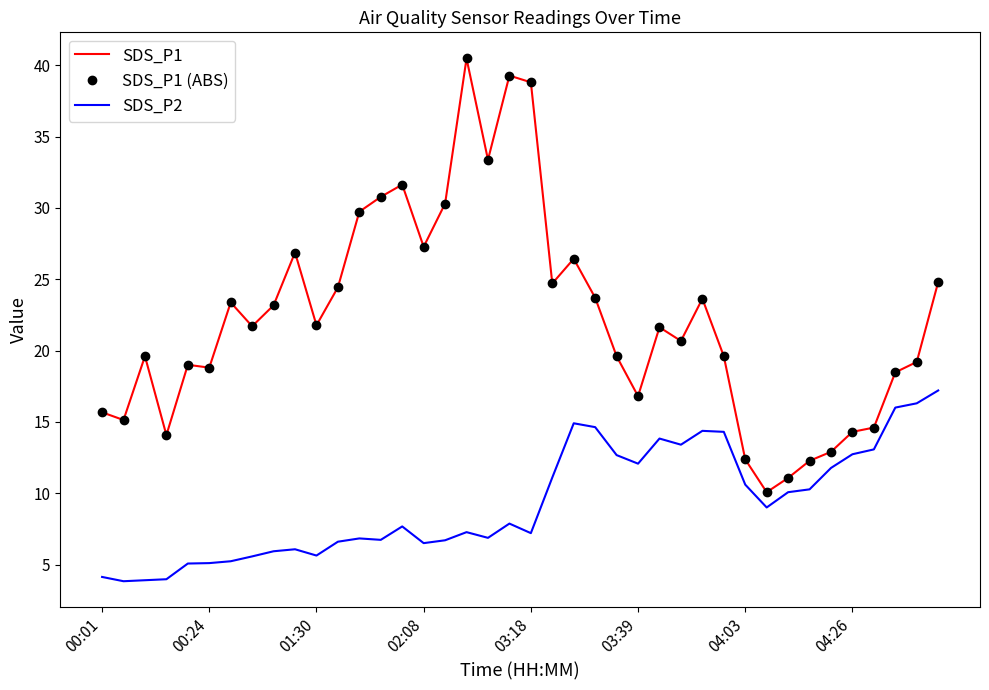

At which category is the sum across all series the highest?

17